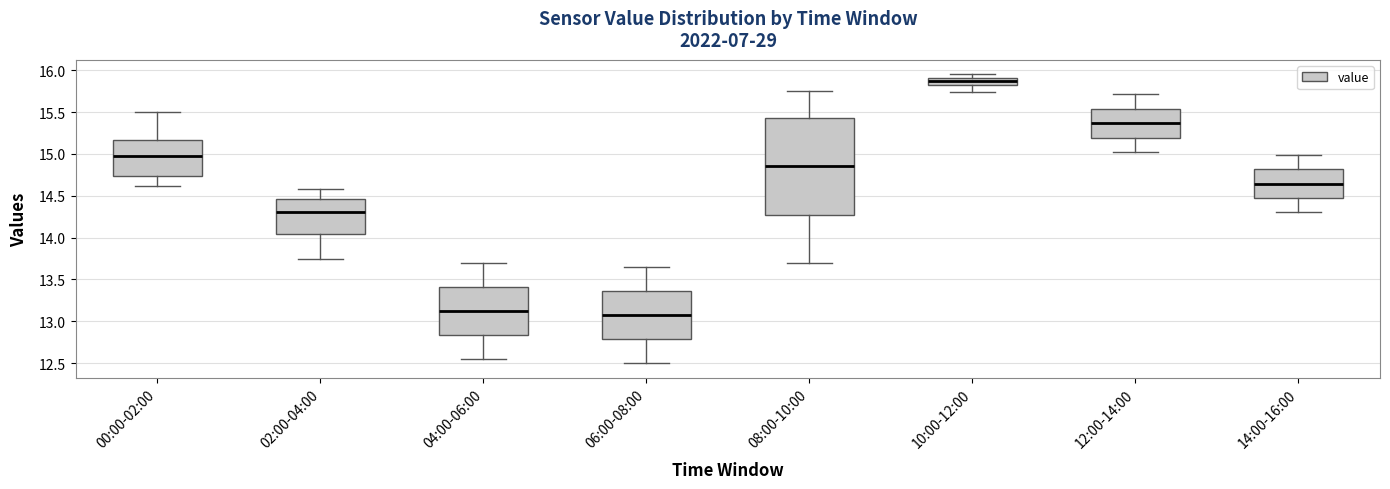

Which box's median line is the lowest?

06:00-08:00